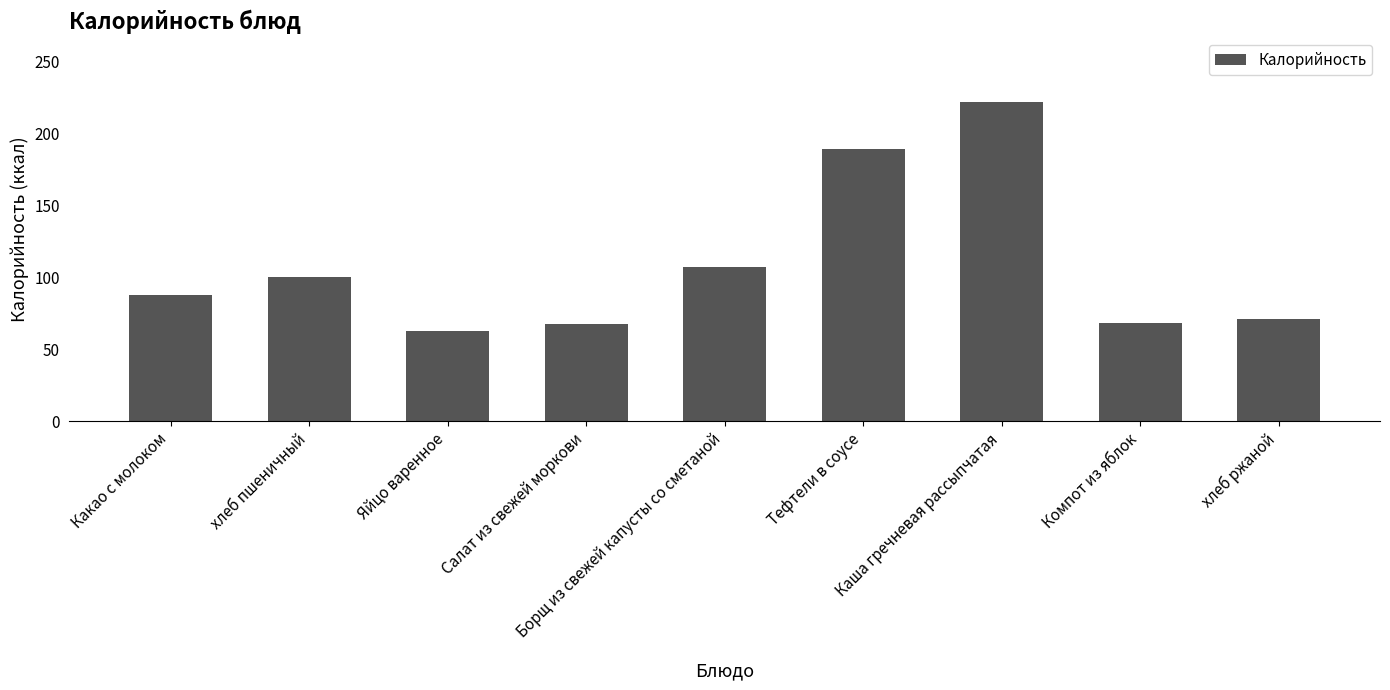

What is the difference between the maximum and minimum values?

159.2